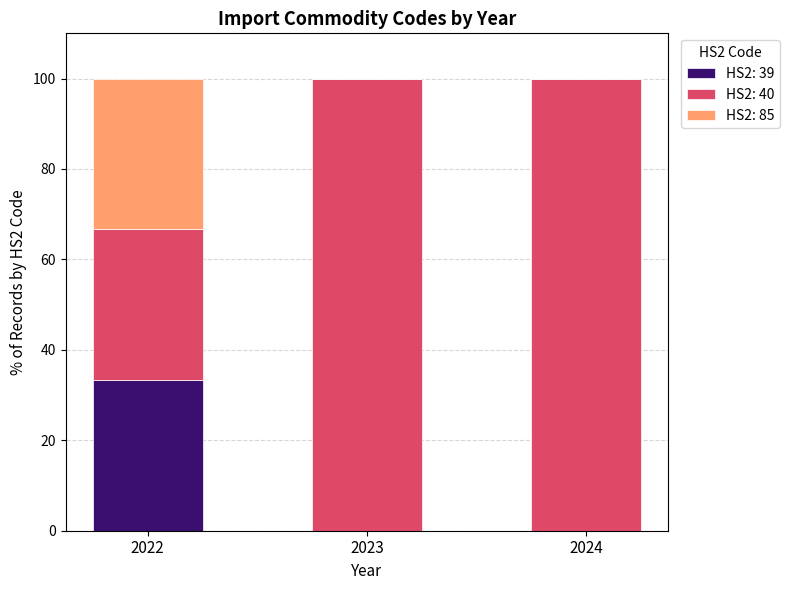

Reading left to right, list the values for the HS2: 39 series.

2022=33.3	2023=0.0	2024=0.0